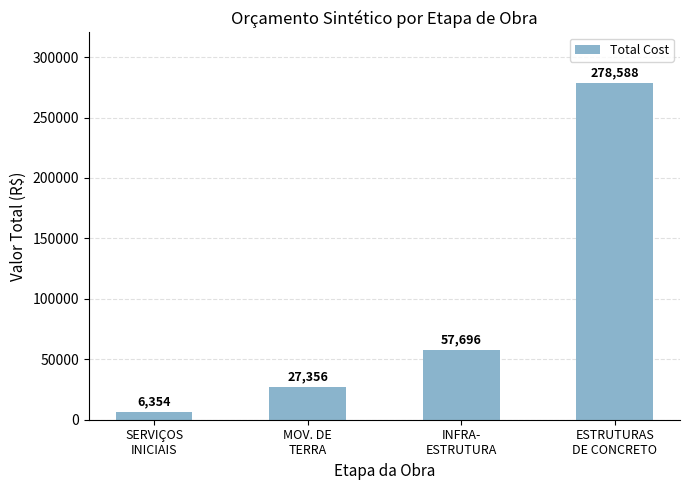

What is the value of the 4th bar from the left?

278588.5